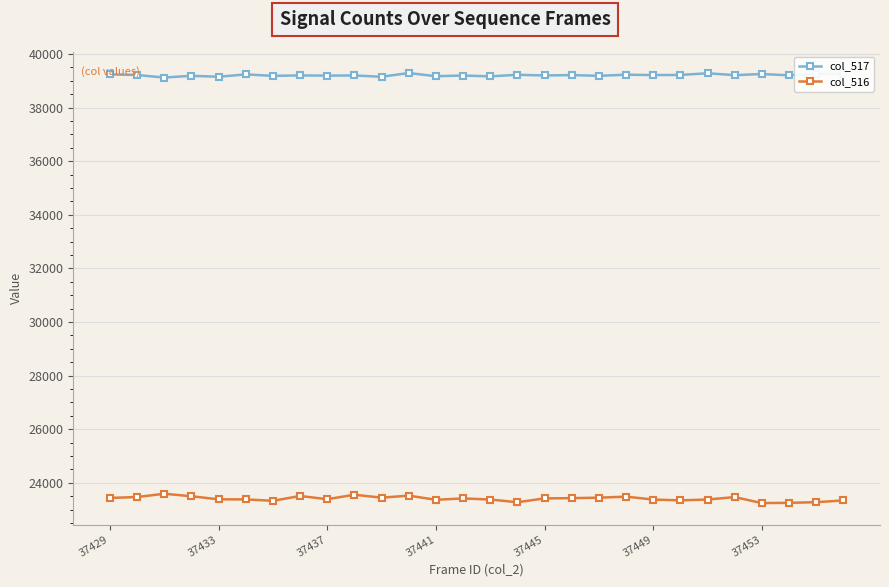

Which series has the largest range (max minus min)?

col_516